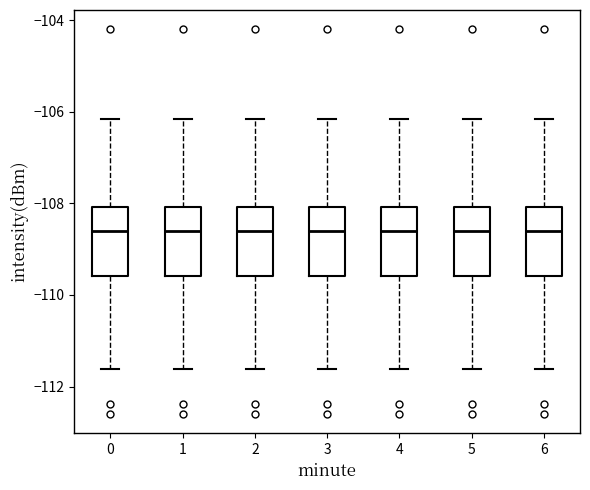

Reading left to right, read every box against the y-axis: the position of its median line, the range the box covers, and the ends of its whiskers. The values are not printed on the chart, so give them approximately, as read against the axis.

0: median -108.6, box -109.6 to -108.0, whiskers -111.6 to -106.2
1: median -108.6, box -109.6 to -108.0, whiskers -111.6 to -106.2
2: median -108.6, box -109.6 to -108.0, whiskers -111.6 to -106.2
3: median -108.6, box -109.6 to -108.0, whiskers -111.6 to -106.2
4: median -108.6, box -109.6 to -108.0, whiskers -111.6 to -106.2
5: median -108.6, box -109.6 to -108.0, whiskers -111.6 to -106.2
6: median -108.6, box -109.6 to -108.0, whiskers -111.6 to -106.2